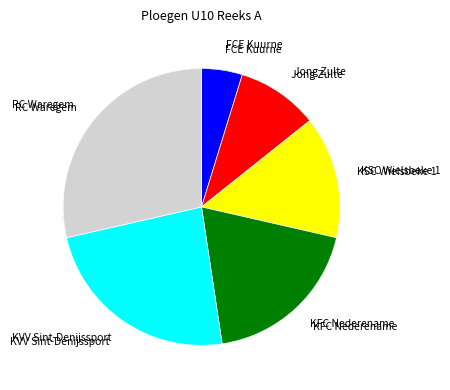

Is there any slice that represents more than half of the pie?

No